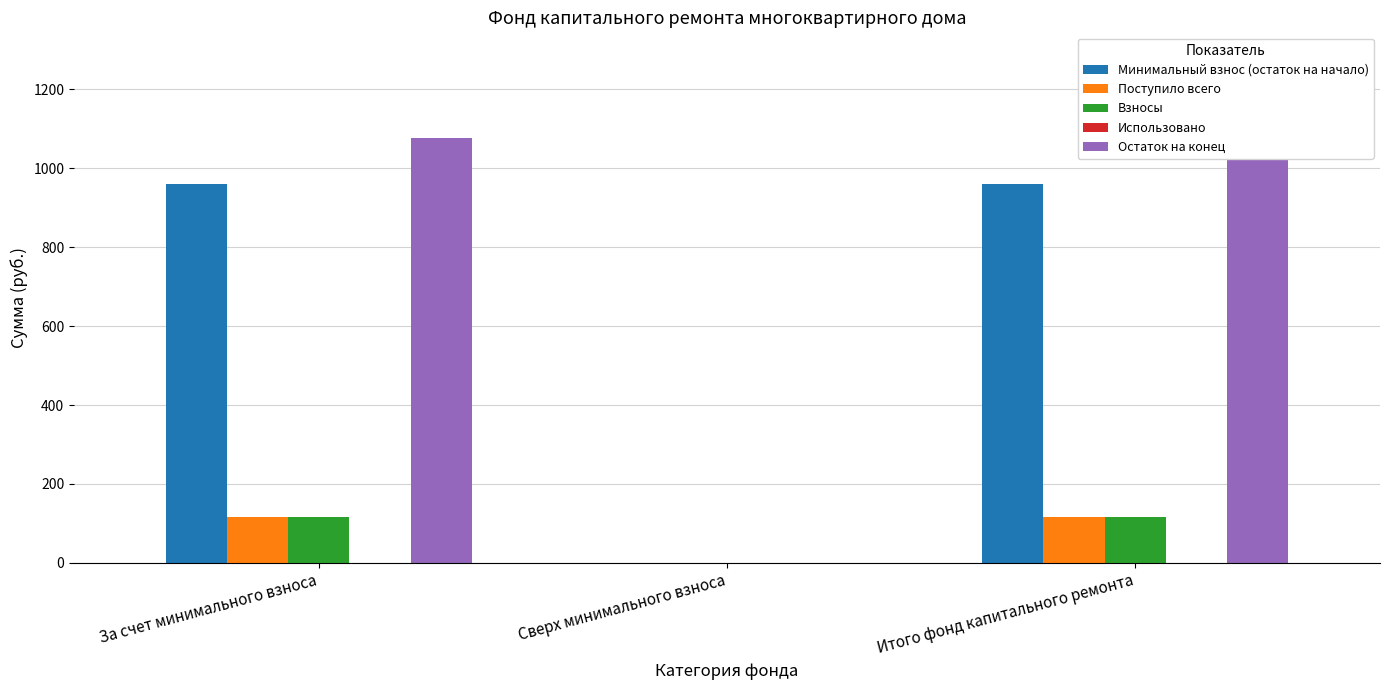

At which category is the sum across all series the highest?

За счет минимального взноса